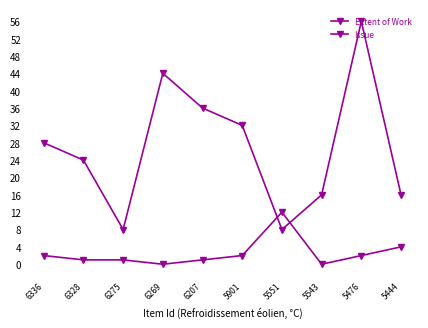

What is the sum of all Extent of Work values?

268